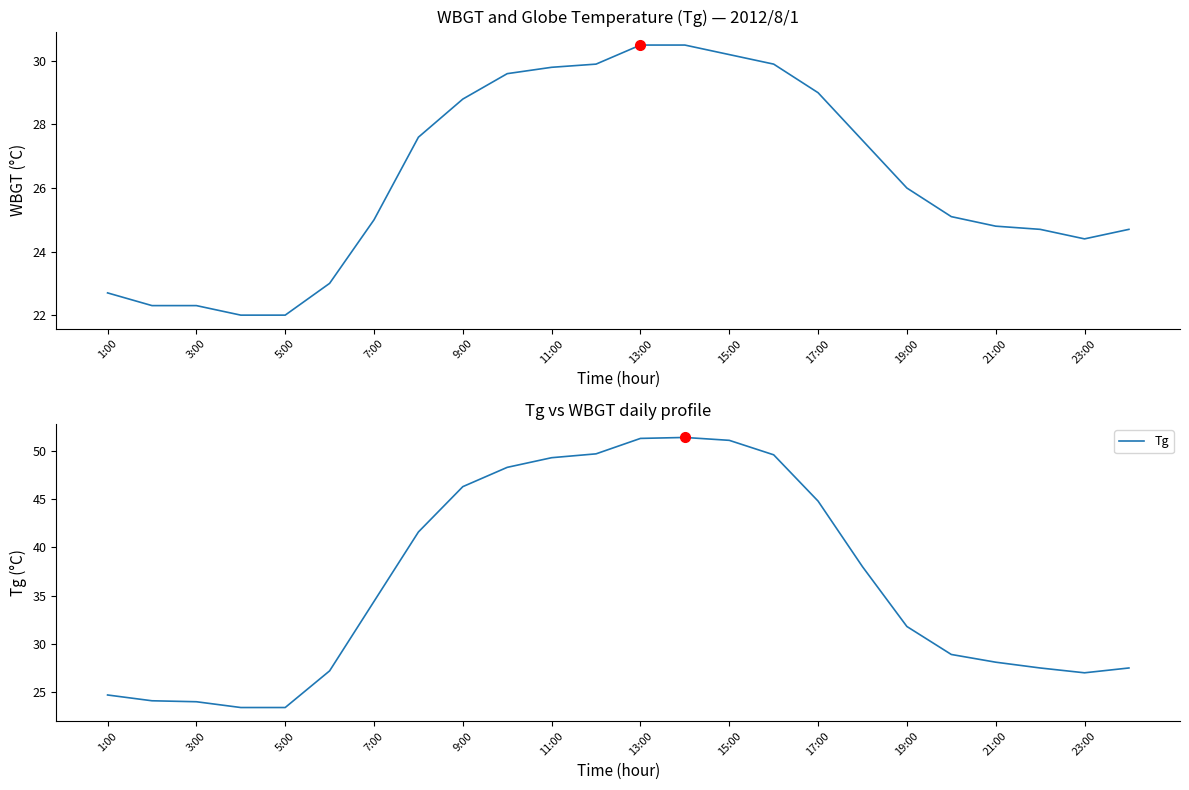

True or false: Tg has a value of 5.9 at 1:00.

False